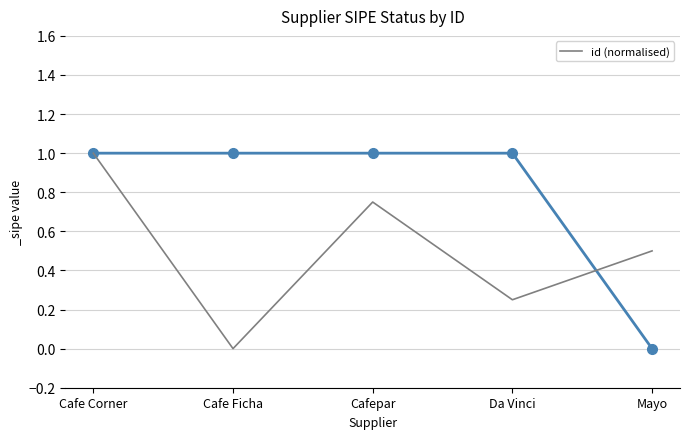

Reading left to right, extract all data points from this chart.

Cafe Corner=1.0	Cafe Ficha=0.0	Cafepar=0.8	Da Vinci=0.2	Mayo=0.5